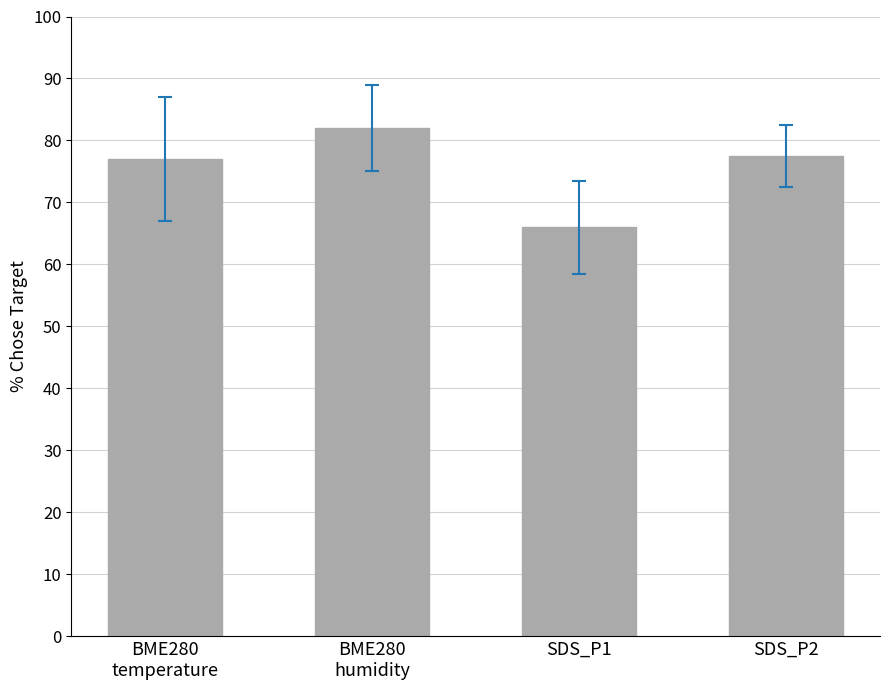

At which category does the chart reach its peak across all series?

BME280
humidity